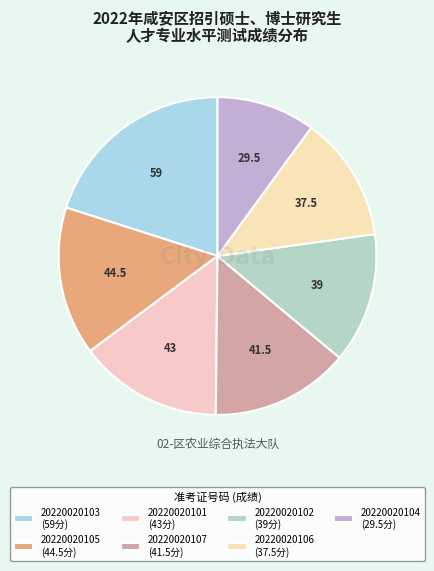

Which category has the biggest portion of the pie?

20220020103